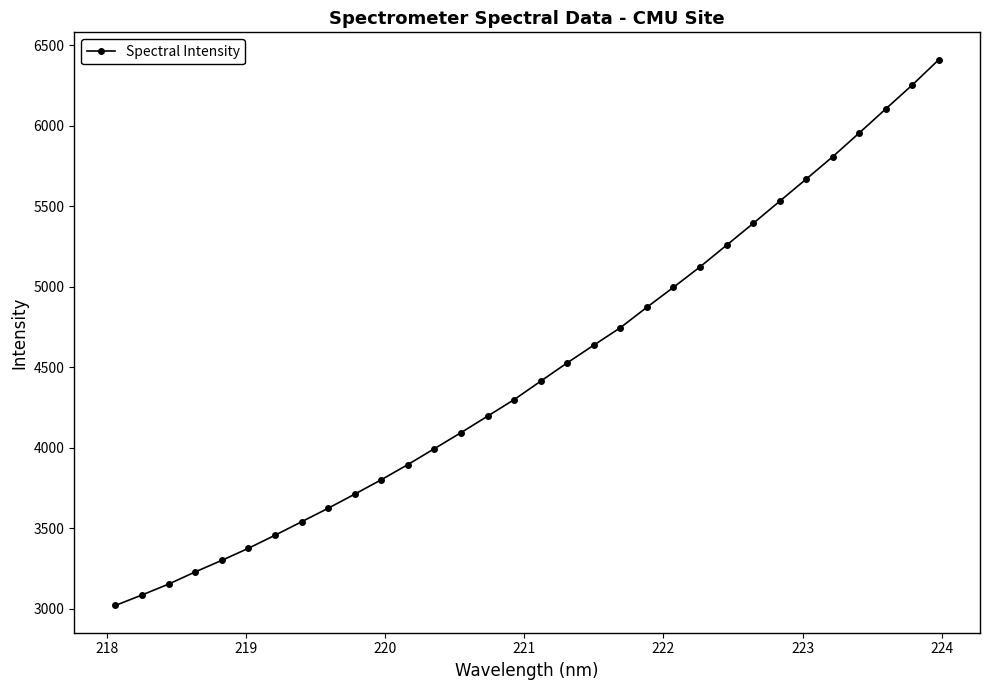

What is the smallest value displayed?

3021.1